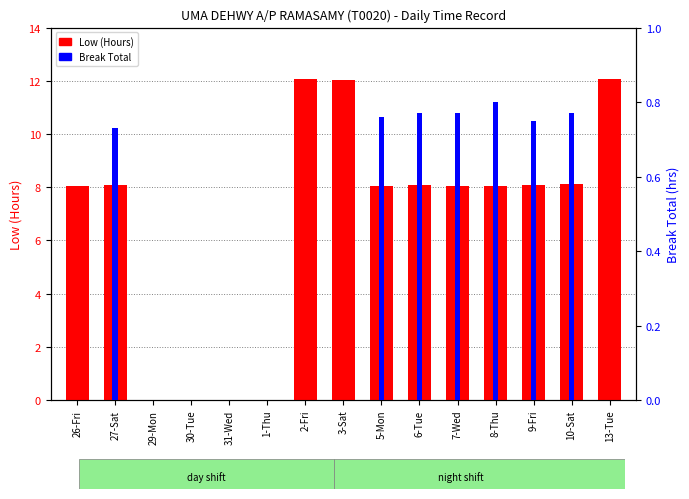

At which label does Low (Hours) reach its minimum?

29-Mon